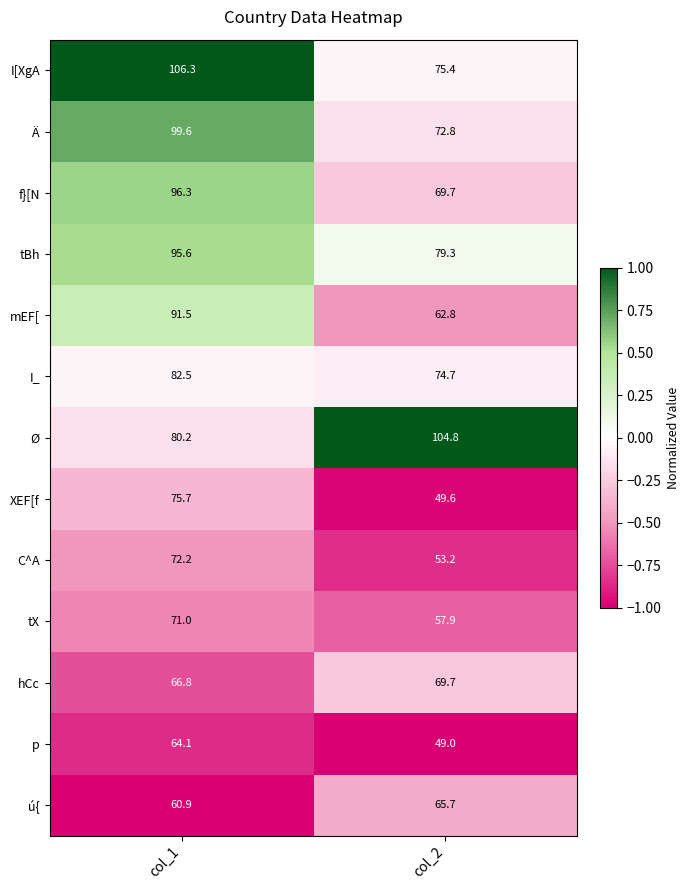

Read the tBh value at col_1.

95.6